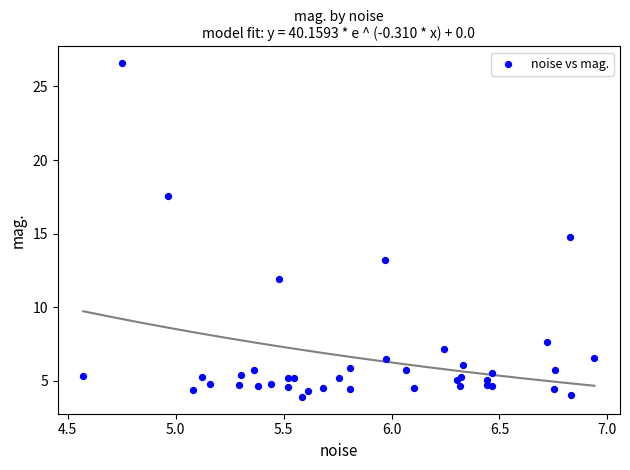

What Y value in the scatter plot is closest to 15?

14.7